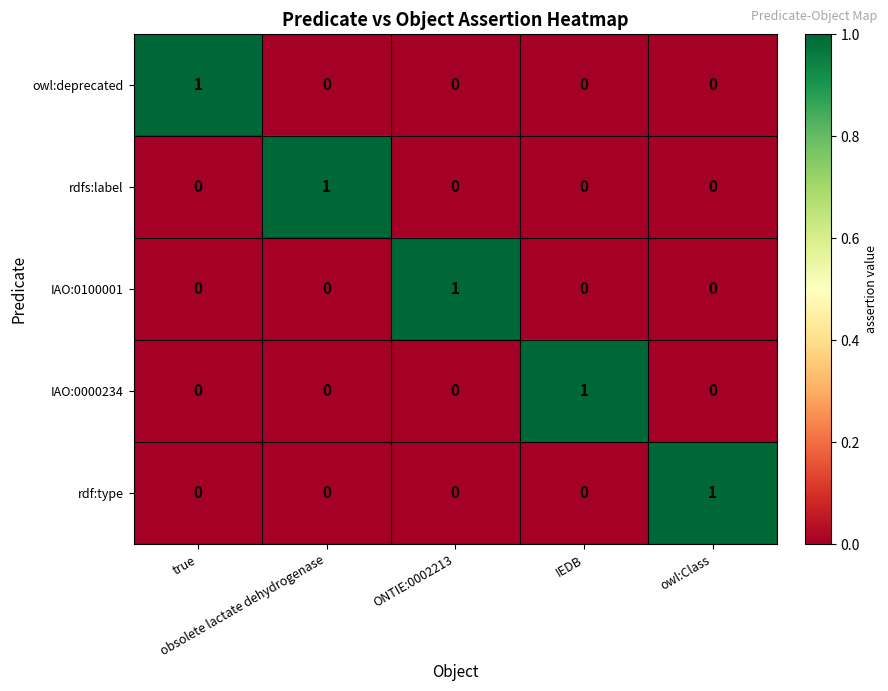

How many series are shown in this chart?

5